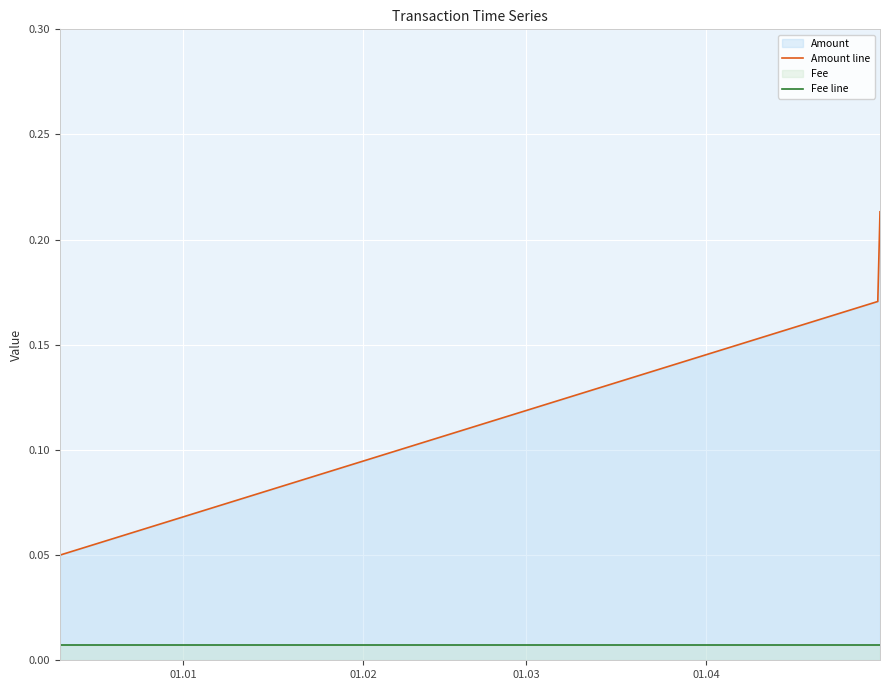

Rank the series by their average value, from lowest to highest.

Fee line, Amount line